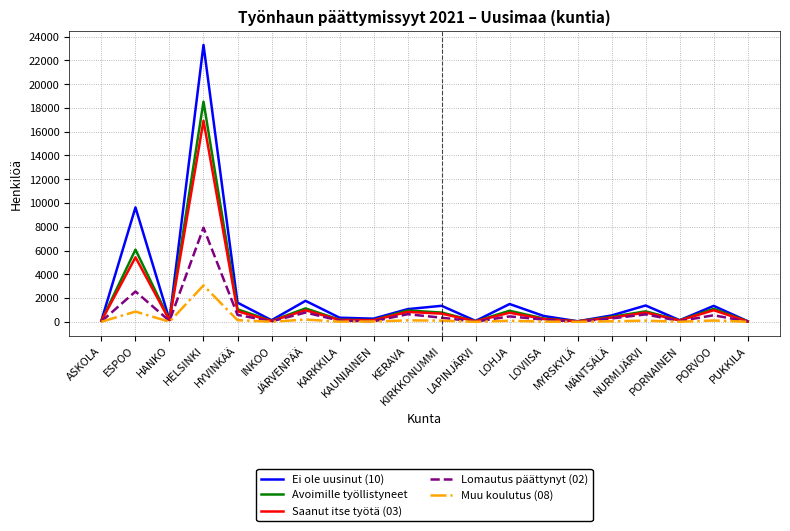

Which series changed the most between HELSINKI and PORVOO?

Ei ole uusinut (10)